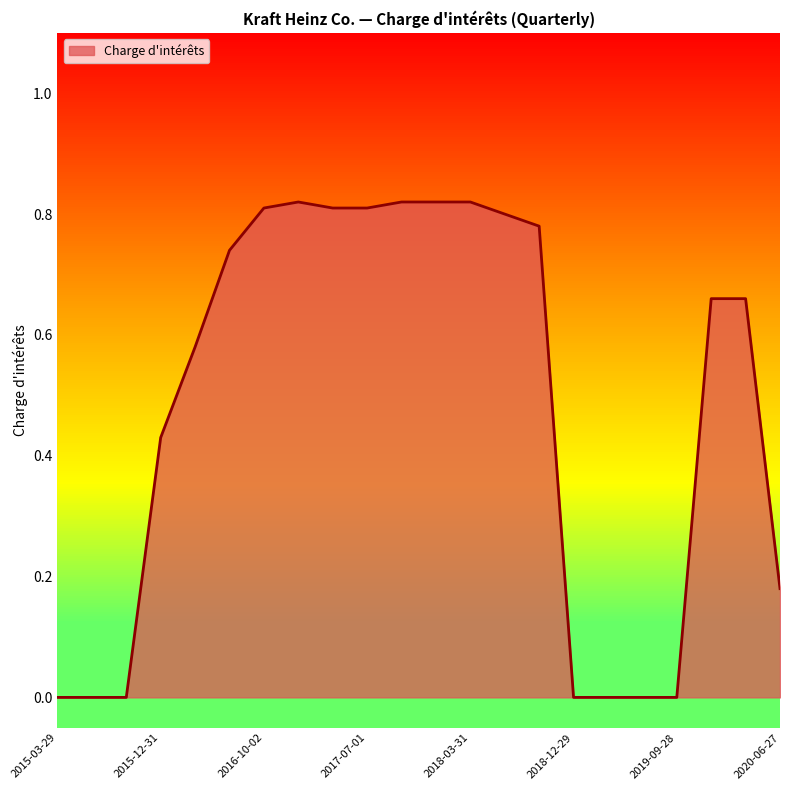

Where is the first local maximum?

2016-12-31